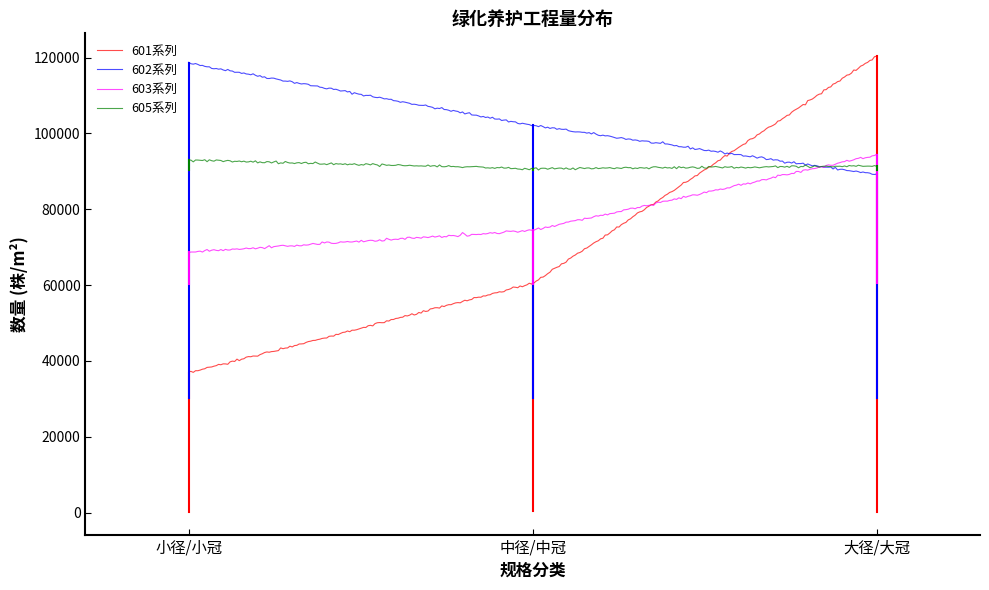

Rank the series by their maximum value, from lowest to highest.

绿化扶正 (605), 人工乔木刷白 (603), 灌木整枝抹芽修剪 (602), 乔木整枝抹芽修剪 (601)